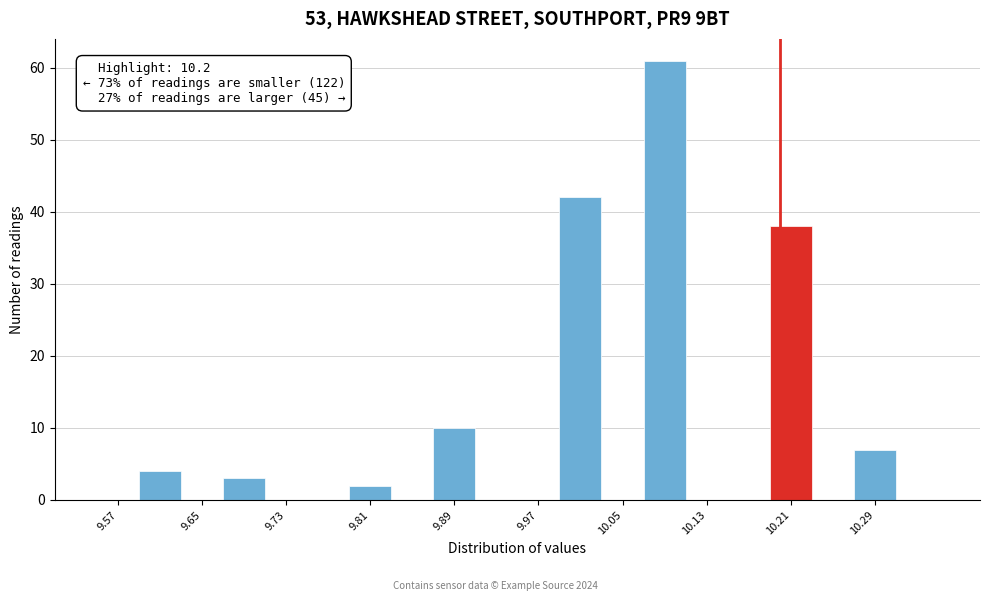

Over which range of the x-axis is the bar tallest?

10.07 to 10.11